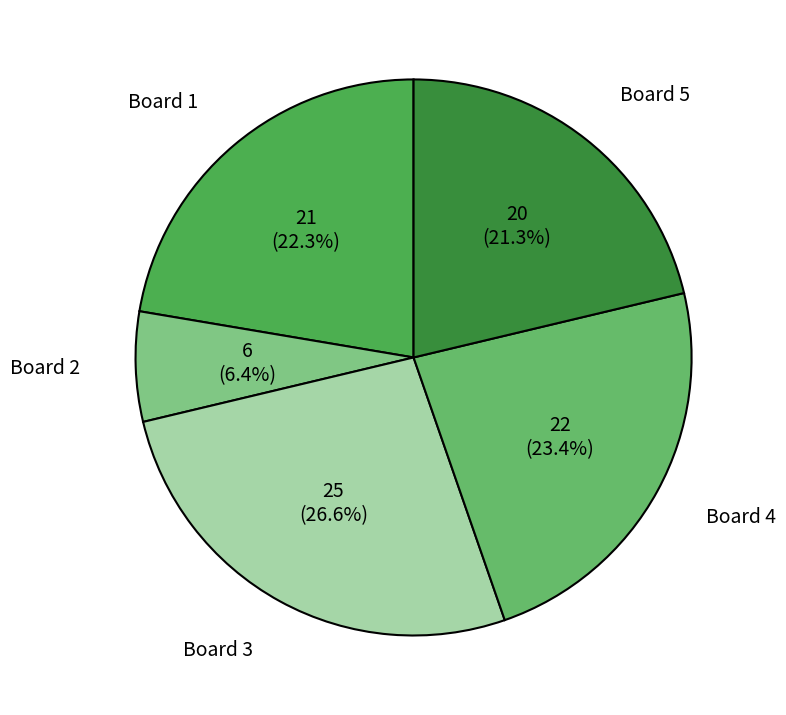

What is the smallest slice in the pie chart?

Board 2